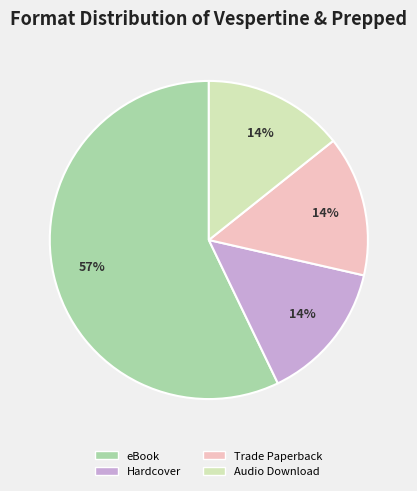

To the nearest percent, what percentage of the pie is Hardcover?

14%